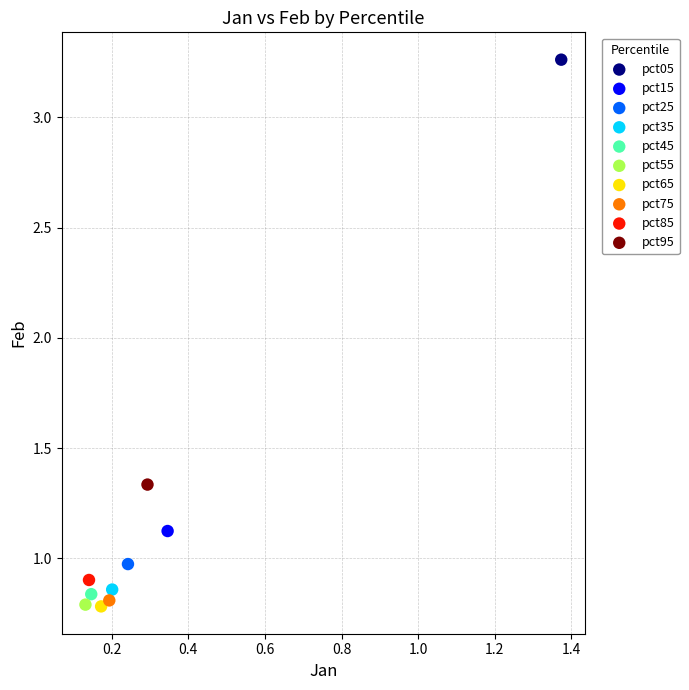

What are all the series names shown in the legend?

pct05, pct15, pct25, pct35, pct45, pct55, pct65, pct75, pct85, pct95